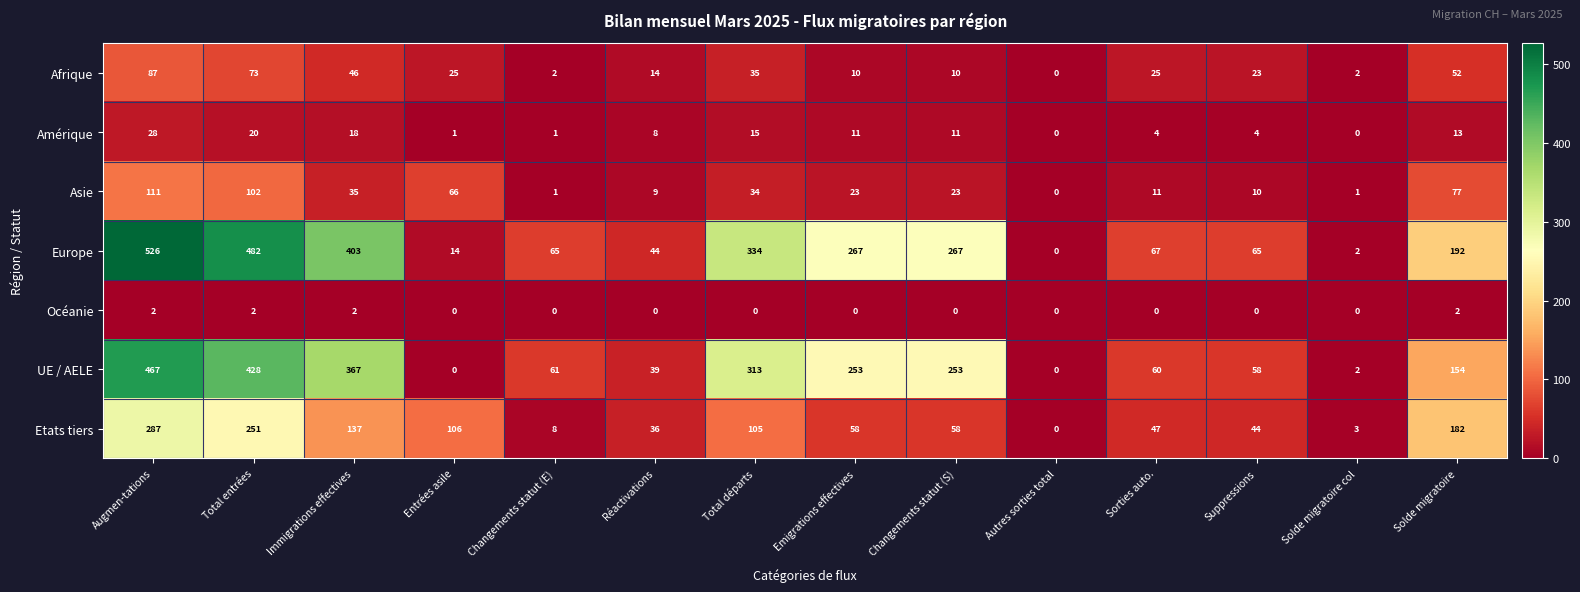

Is it true that Europe equals 526 at Augmen-tations?

True